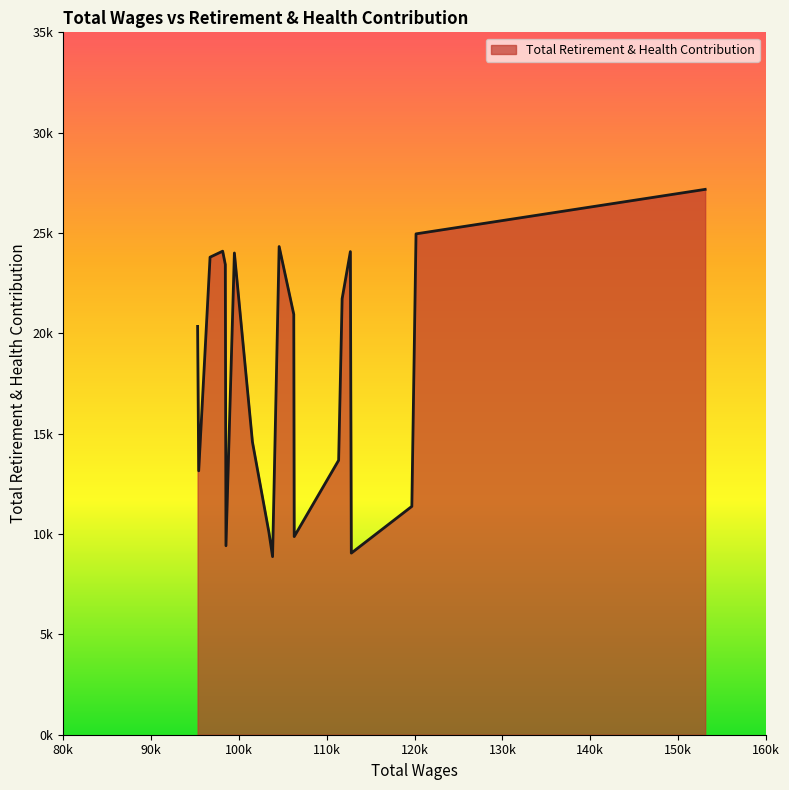

What is the difference between the maximum and second lowest values?

18125